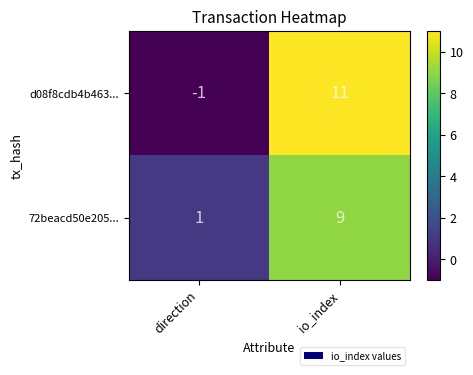

At io_index, list the series in order from largest to smallest.

d08f8cdb4b463..., 72beacd50e205...